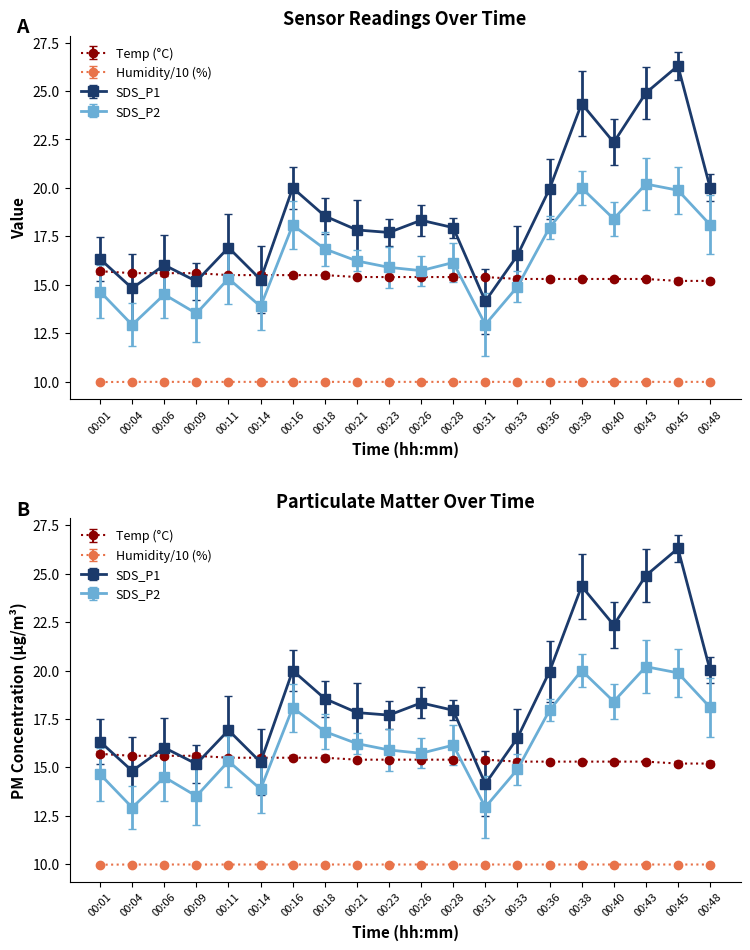

Which has a higher value, 00:38 or 00:28?

00:28